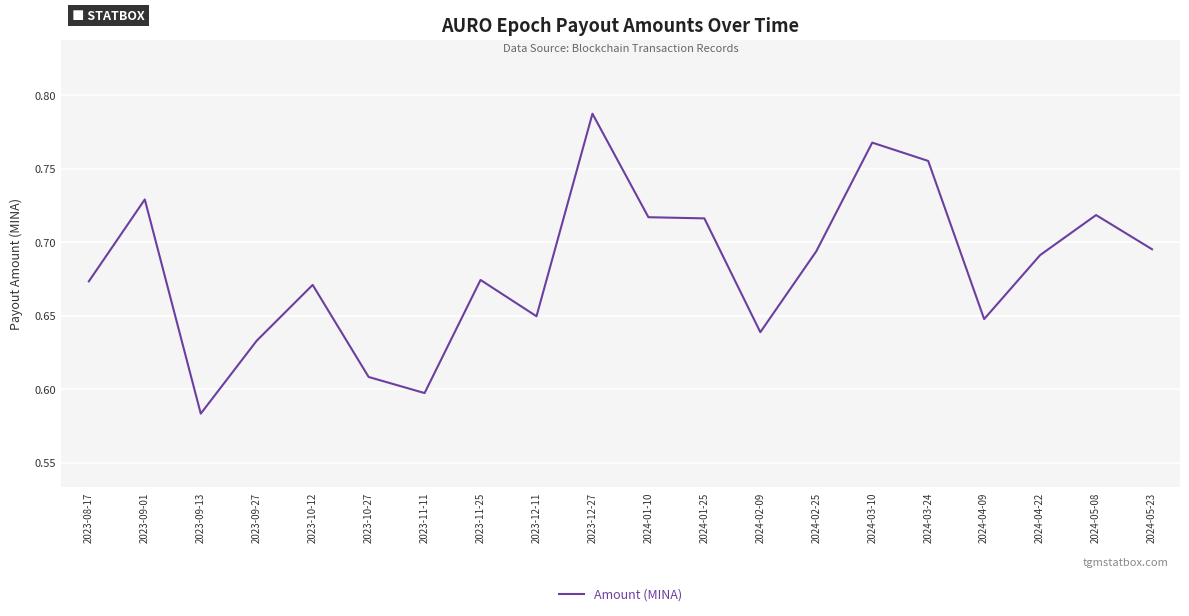

At which category does the data reach its first local valley?

2023-09-13